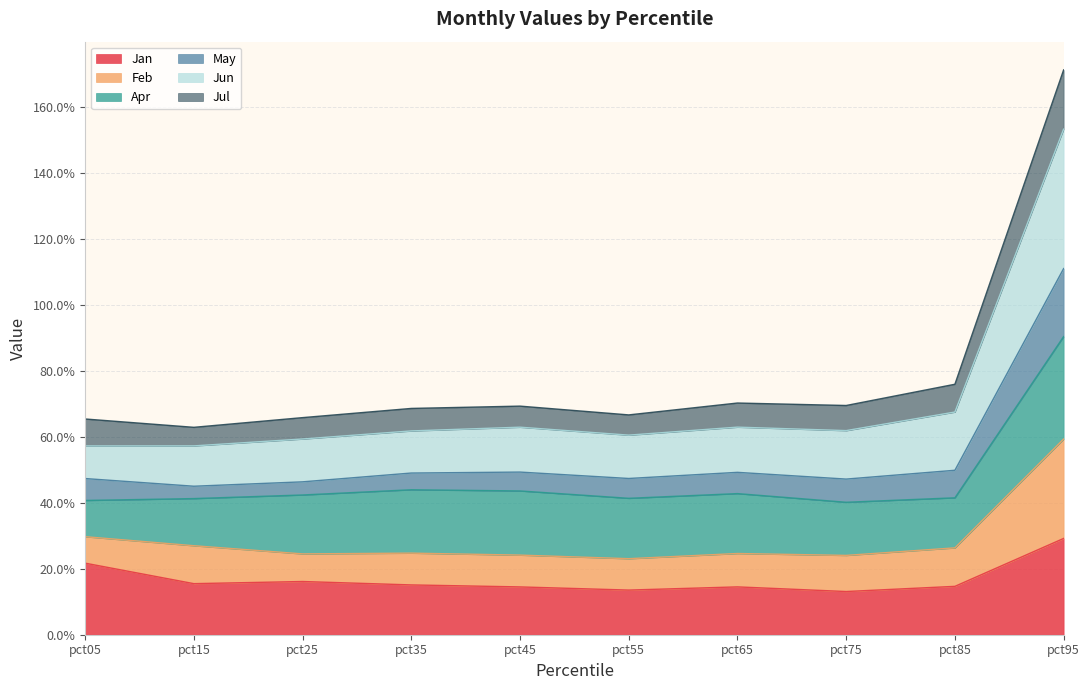

Is it true that Jan equals 0.3 at pct05?

False